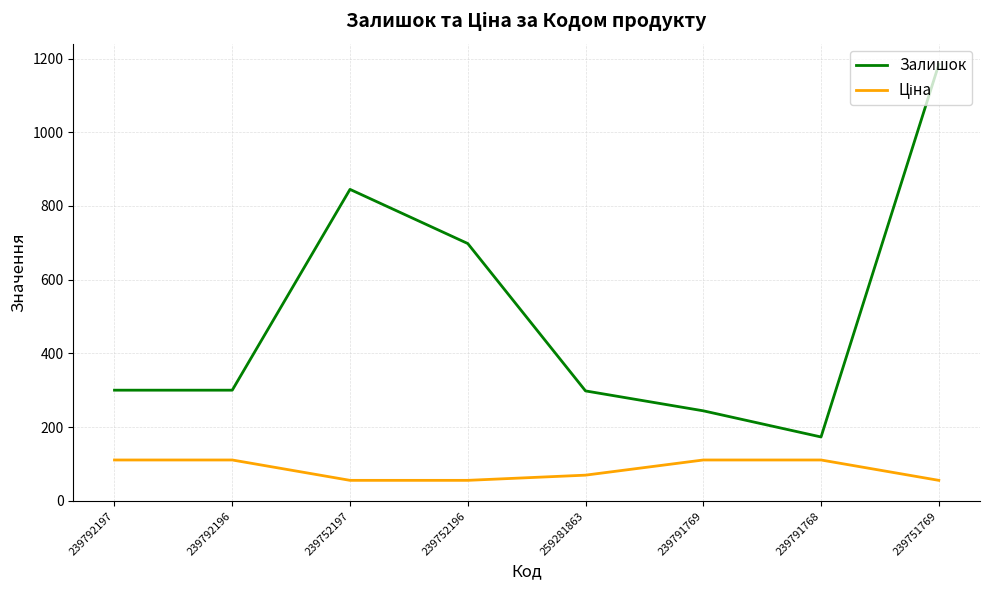

What is the lowest value of the Залишок series?

173.0